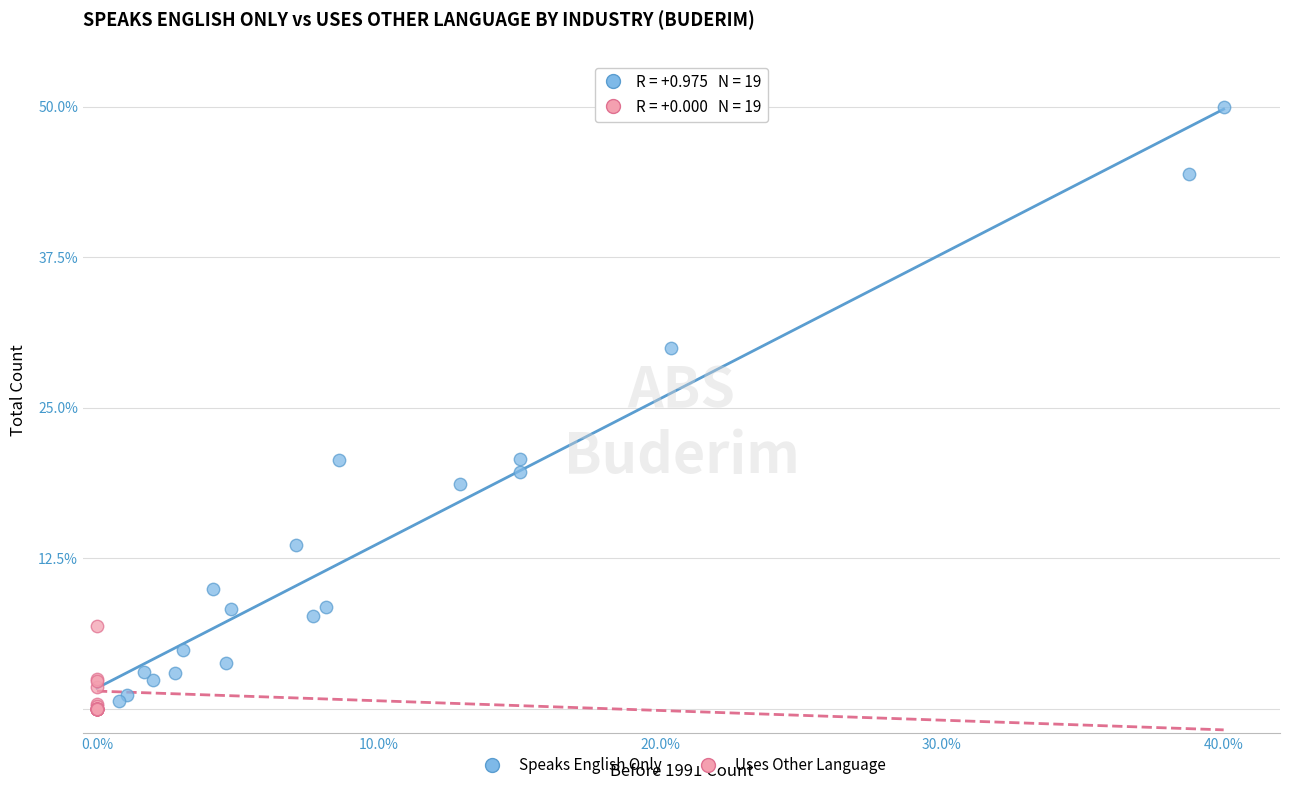

What are all the series names shown in the legend?

Speaks English Only, Uses Other Language